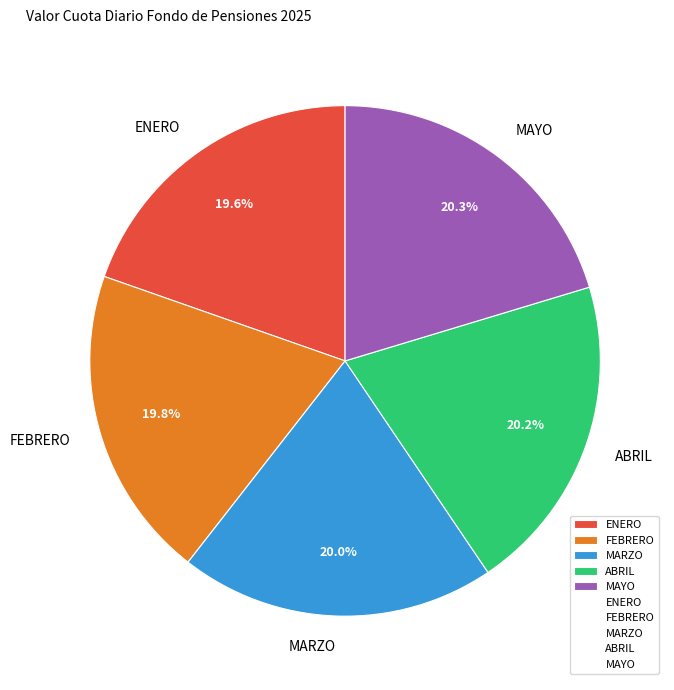

Approximately how many times larger is the value at MARZO compared to FEBRERO?

1.0